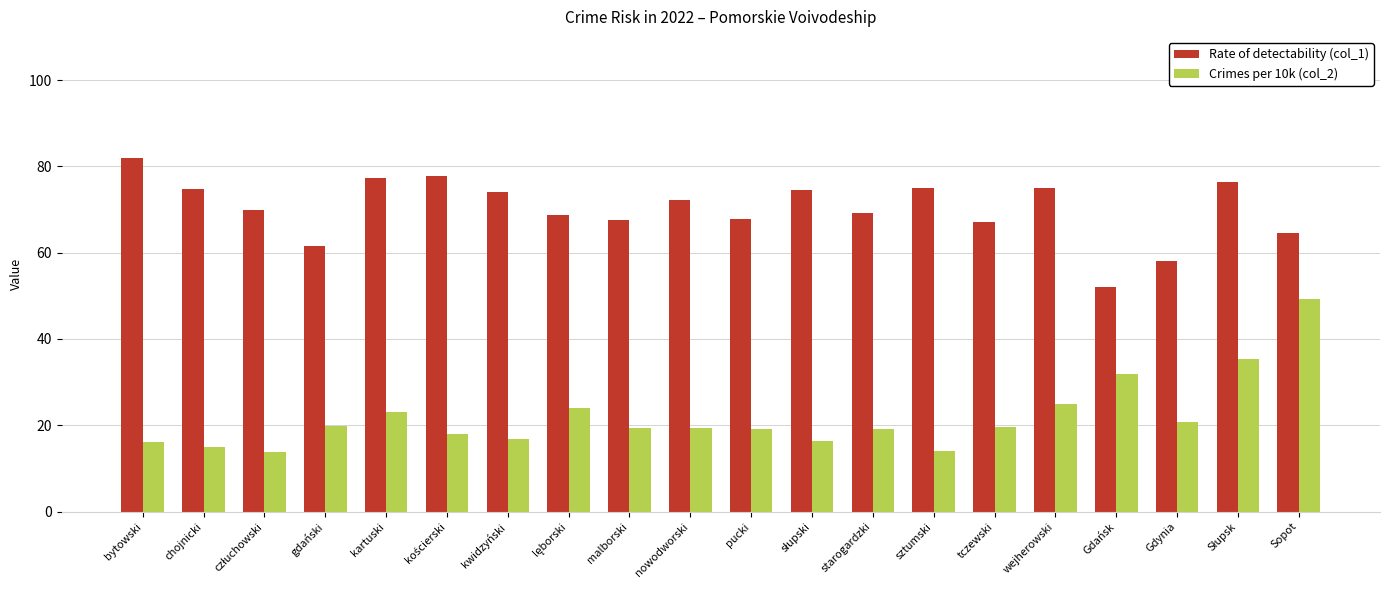

What is the spread (max minus min) of values at bytowski?

65.8